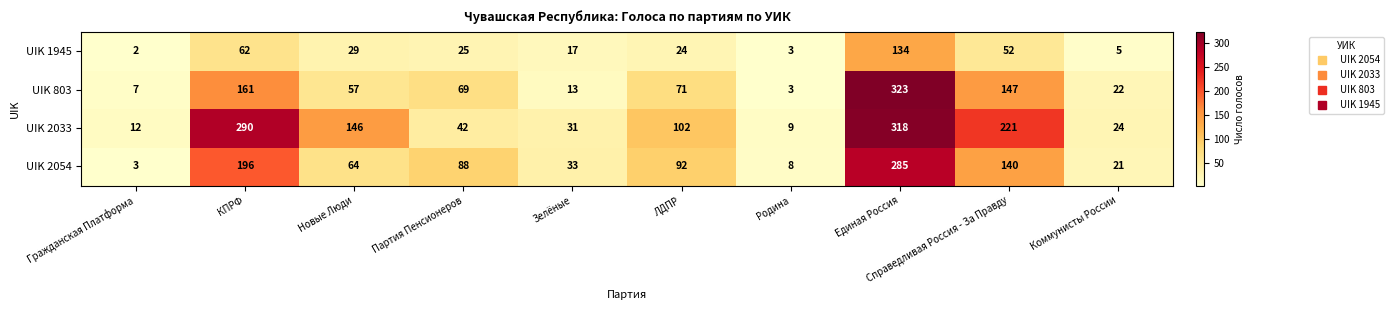

What is the greatest value displayed?

323